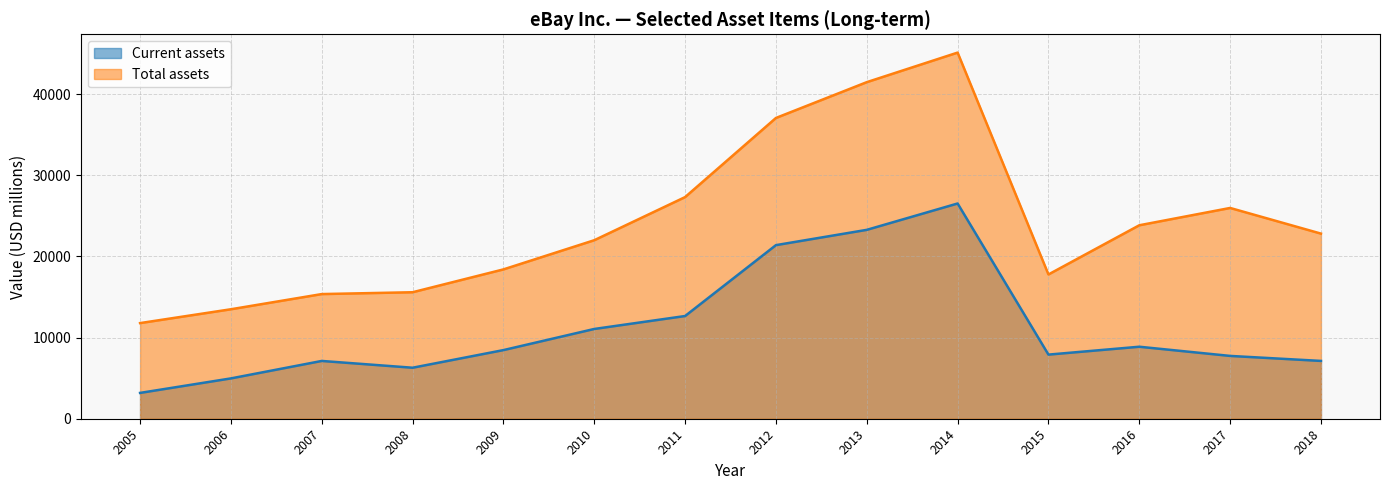

True or false: Current assets and Total assets cross at least once.

False